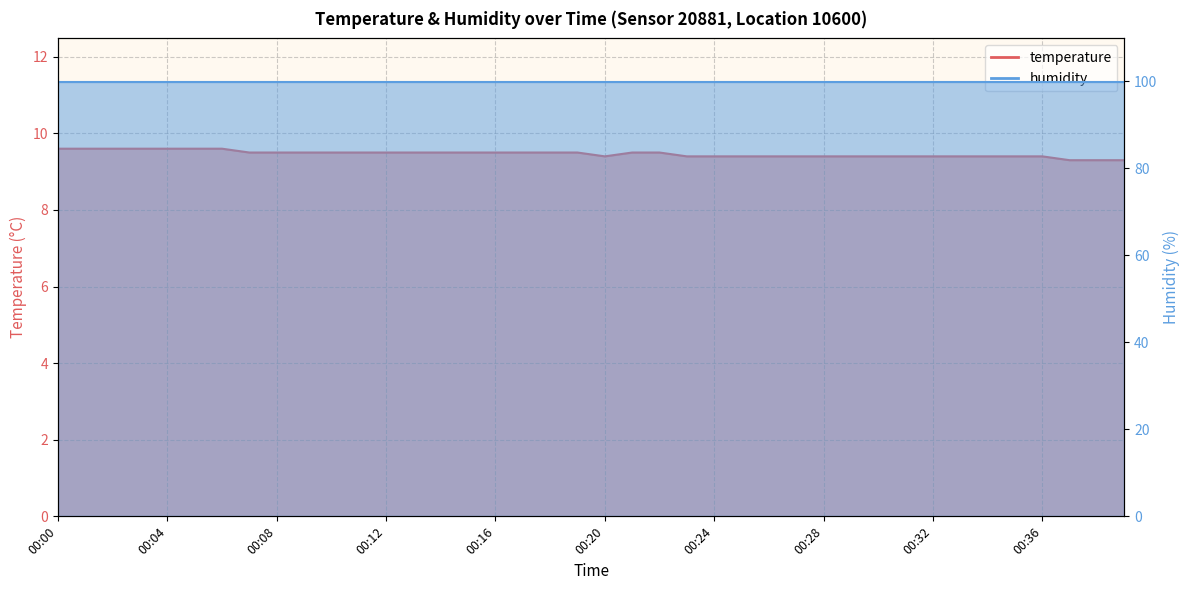

Count the values in the range 9 to 10.

40